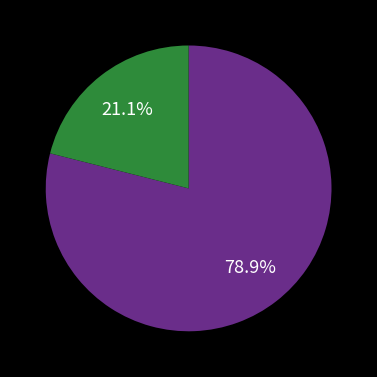

Does any single category account for the majority?

Yes